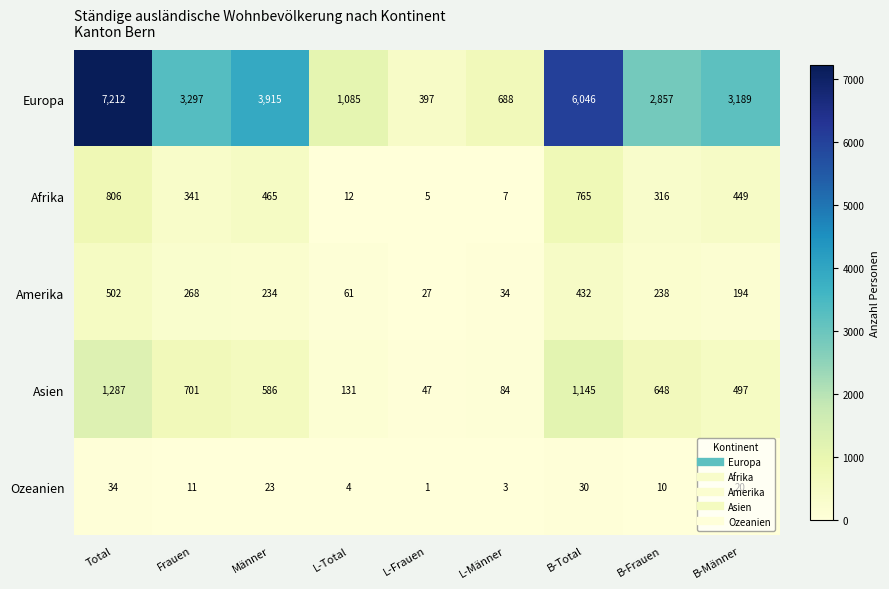

What is the approximate value of Asien at L-Total, to the nearest 50?

150